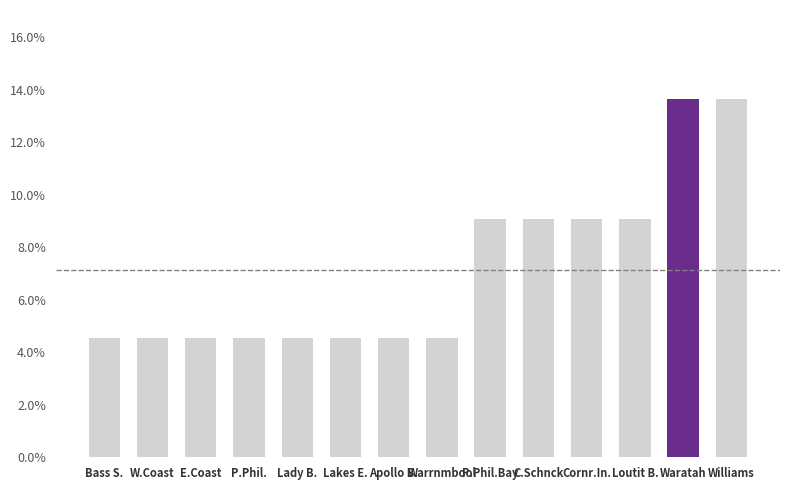

The chart shows a value of 0.1 at Bass S.. True or false?

False